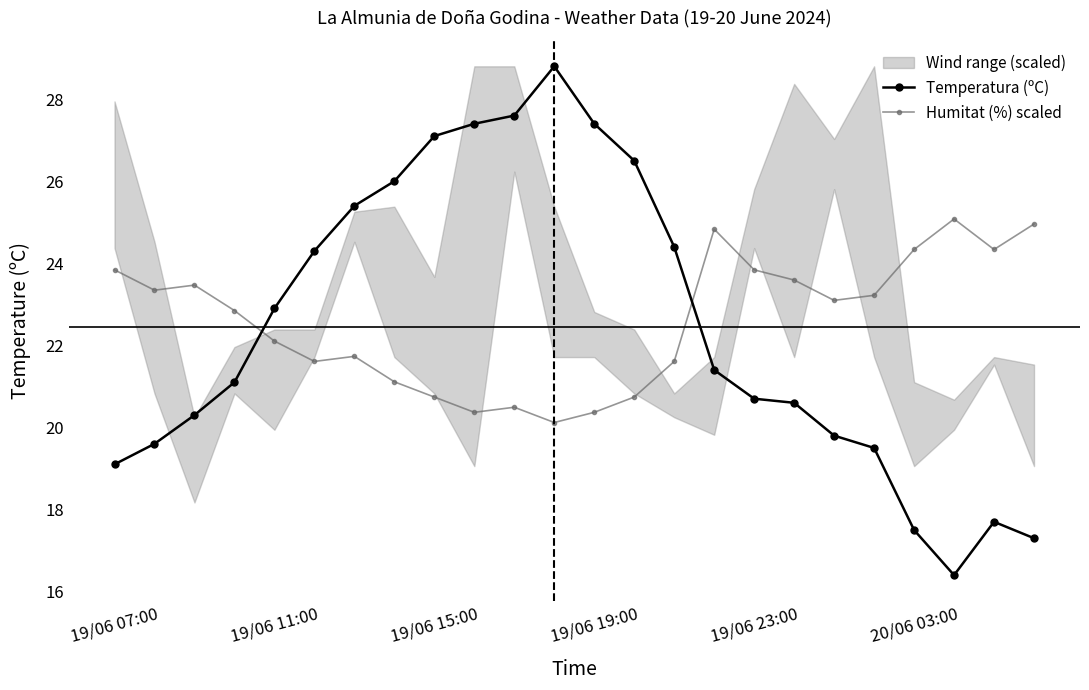

The Temperatura (ºC) series shows 38.5 at 19/06 19:00. True or false?

False